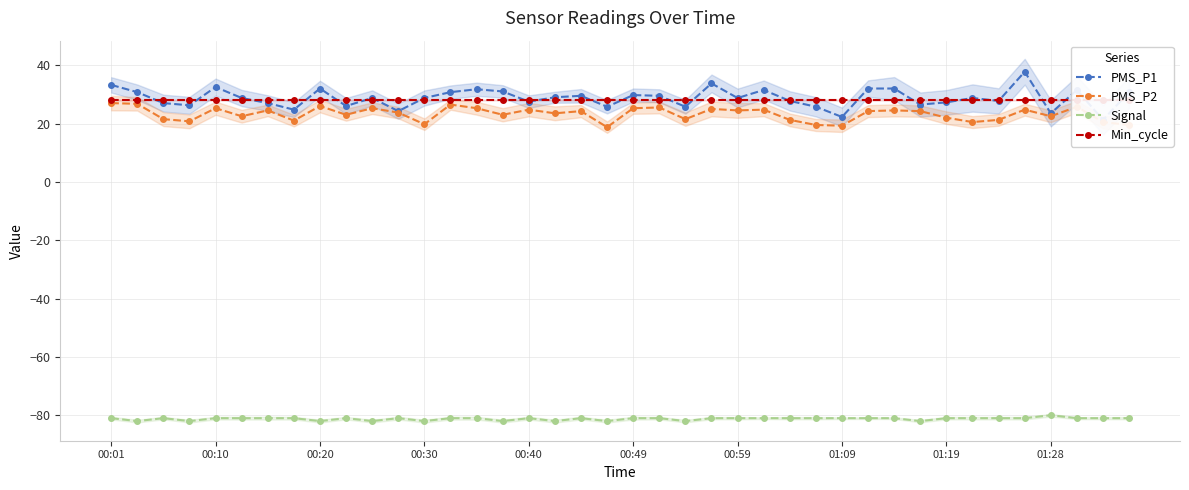

True or false: Signal has a value of -81.0 at 00:10.

True